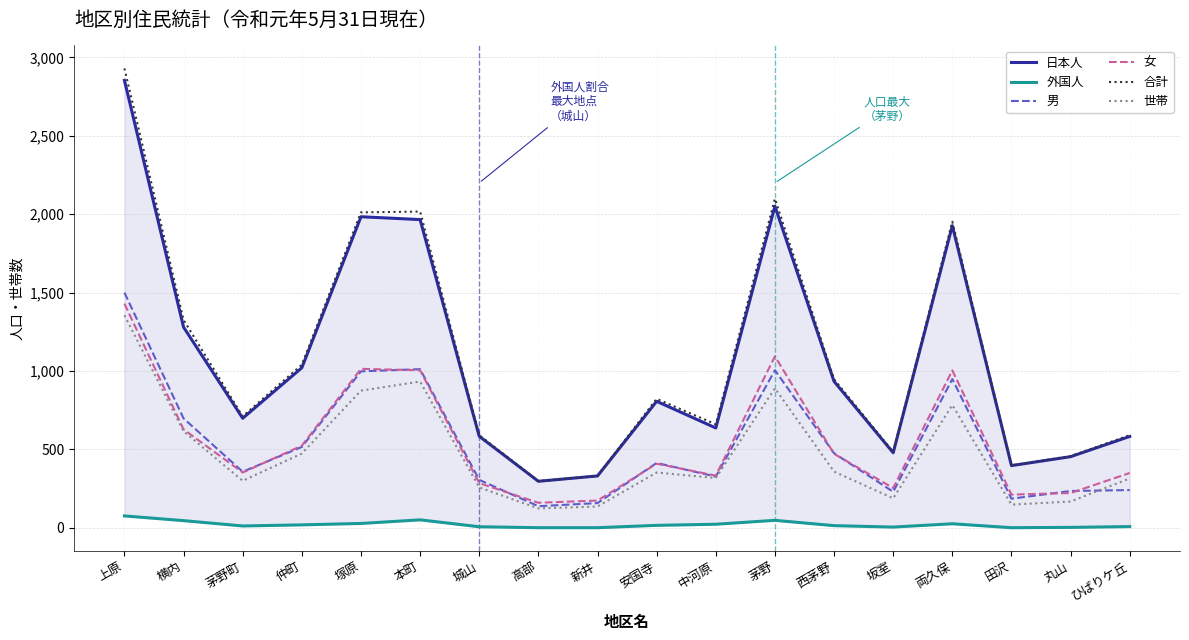

In 日本人, how many points are higher than both neighbors (excluding endpoints)?

4